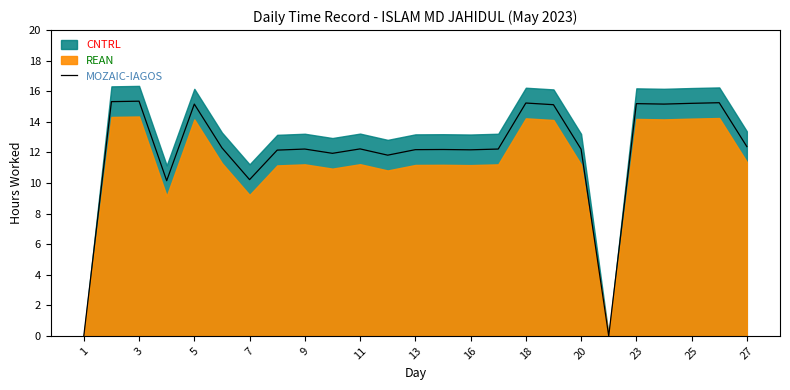

The MOZAIC-IAGOS series shows 12.2 at 16. True or false?

True